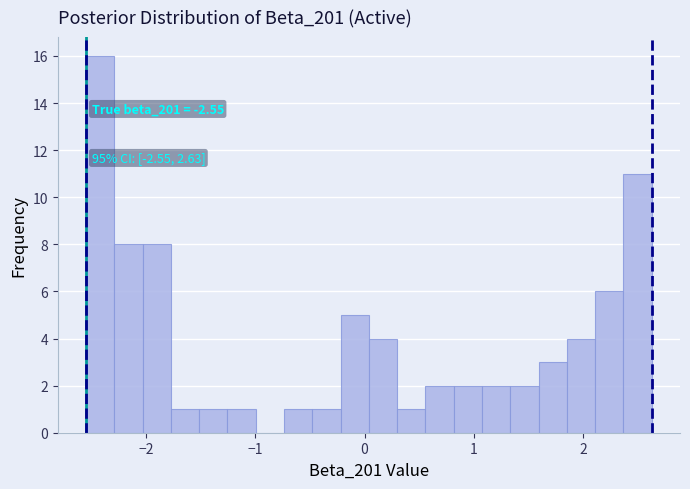

Read against the x-axis, roughly where is the centre of the tallest bar?

-2.4